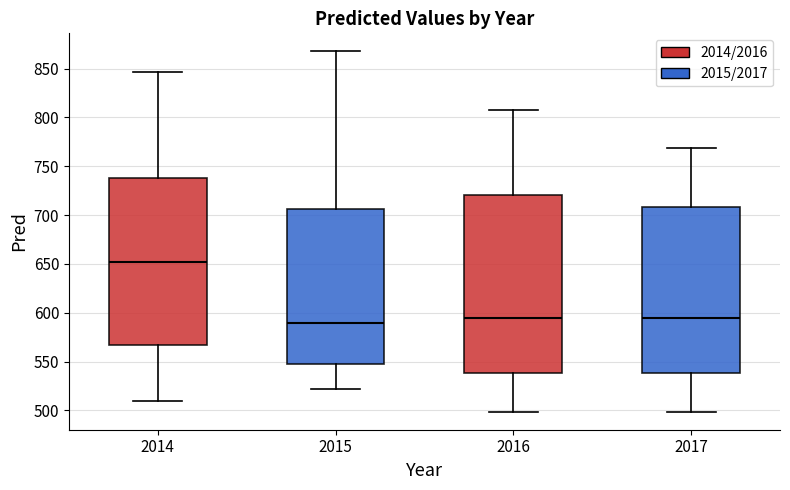

Which box is the tallest, from its lower edge to its upper edge?

2016